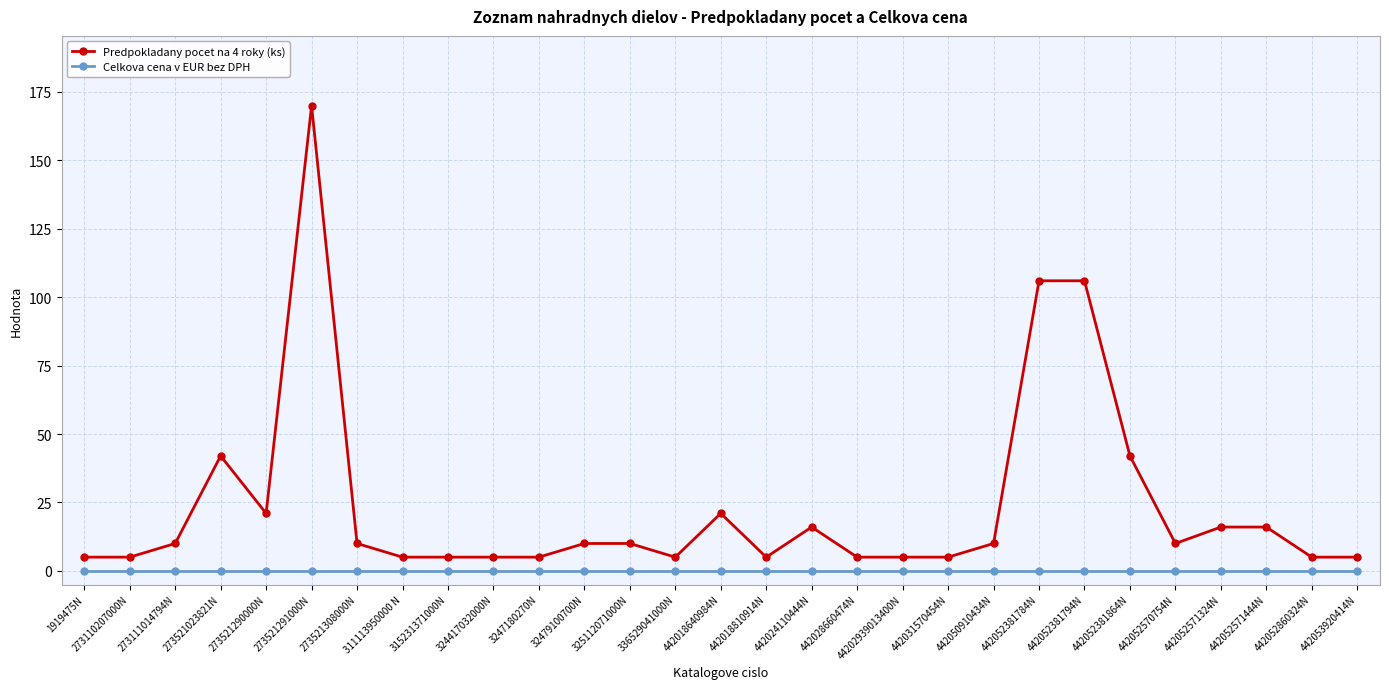

Which series has the largest range (max minus min)?

Predpokladany pocet na 4 roky (ks)